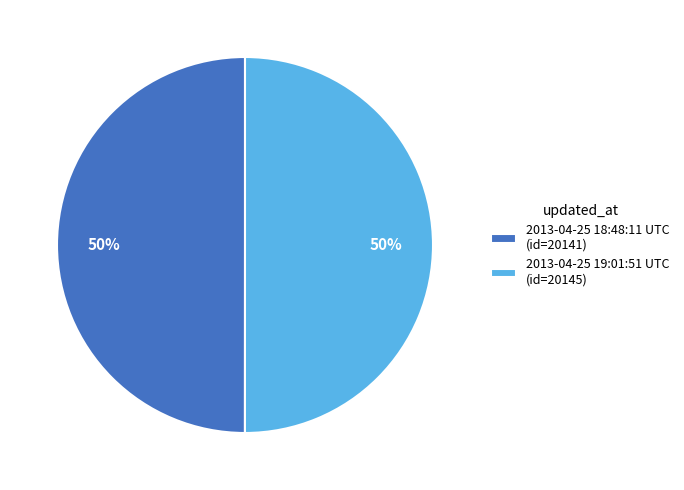

The 2013-04-25 19:01:51 UTC slice represents 50% of the pie. True or false?

True